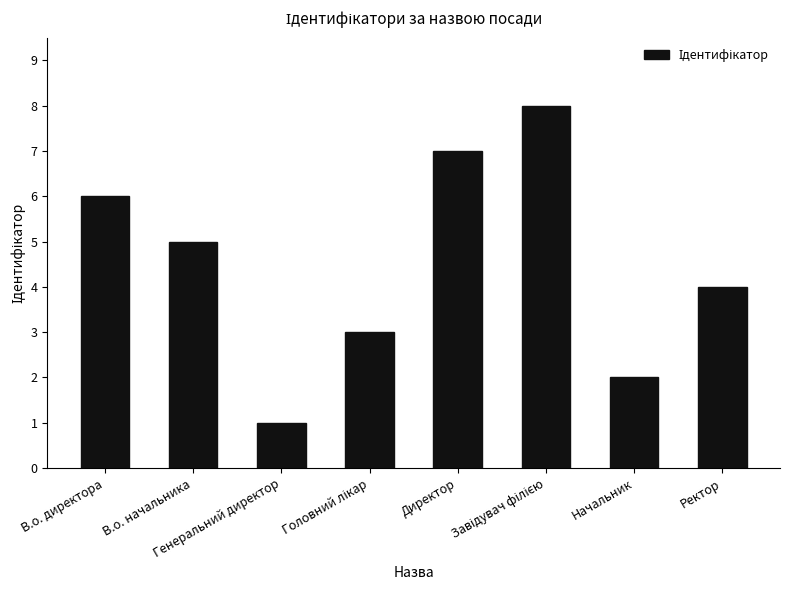

The value at Генеральний директор is 1. True or false?

True